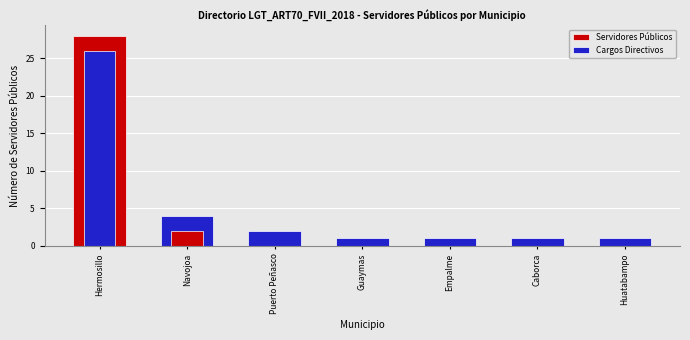

The value of Cargos Directivos at Navojoa is 1. True or false?

False